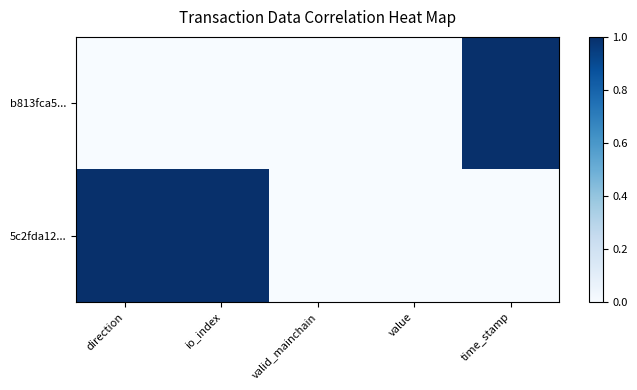

Between io_index and value, which is larger?

io_index